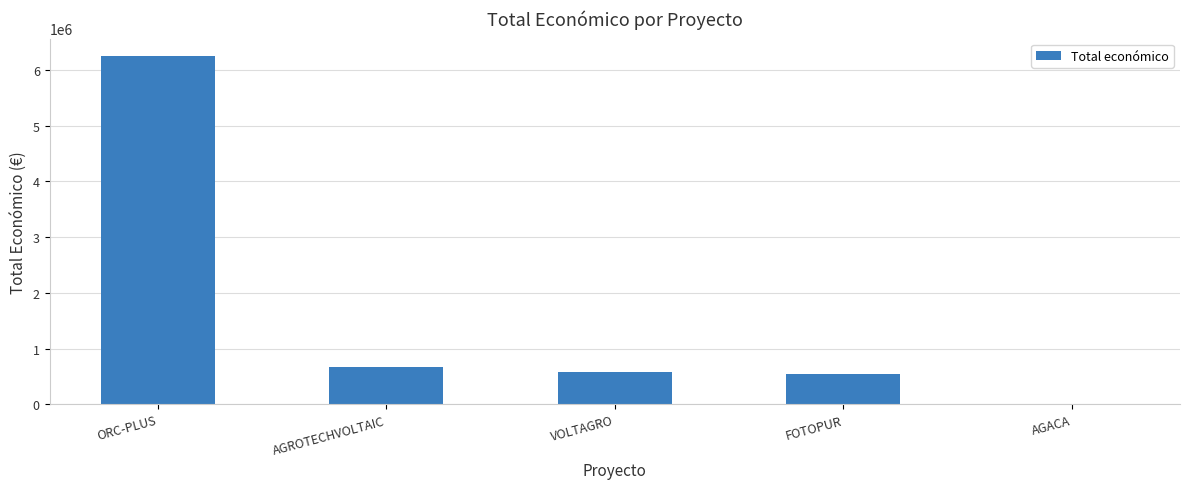

What is the greatest value displayed?

6249316